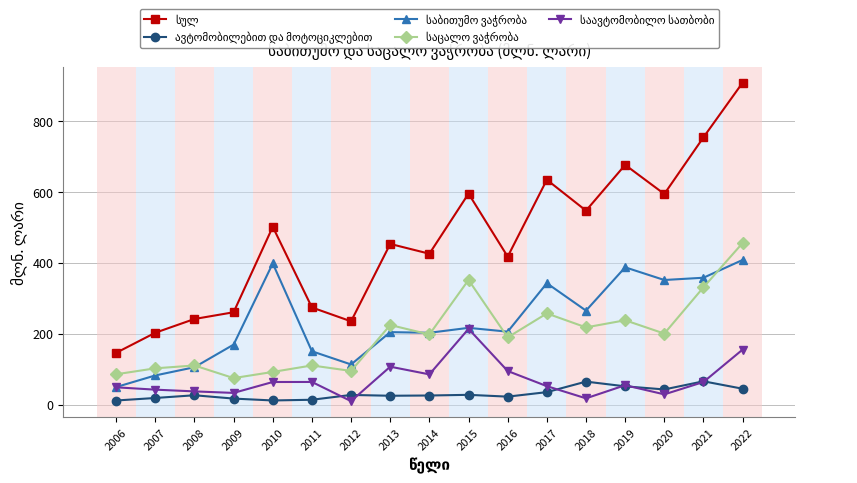

How many data points does each series have?

17